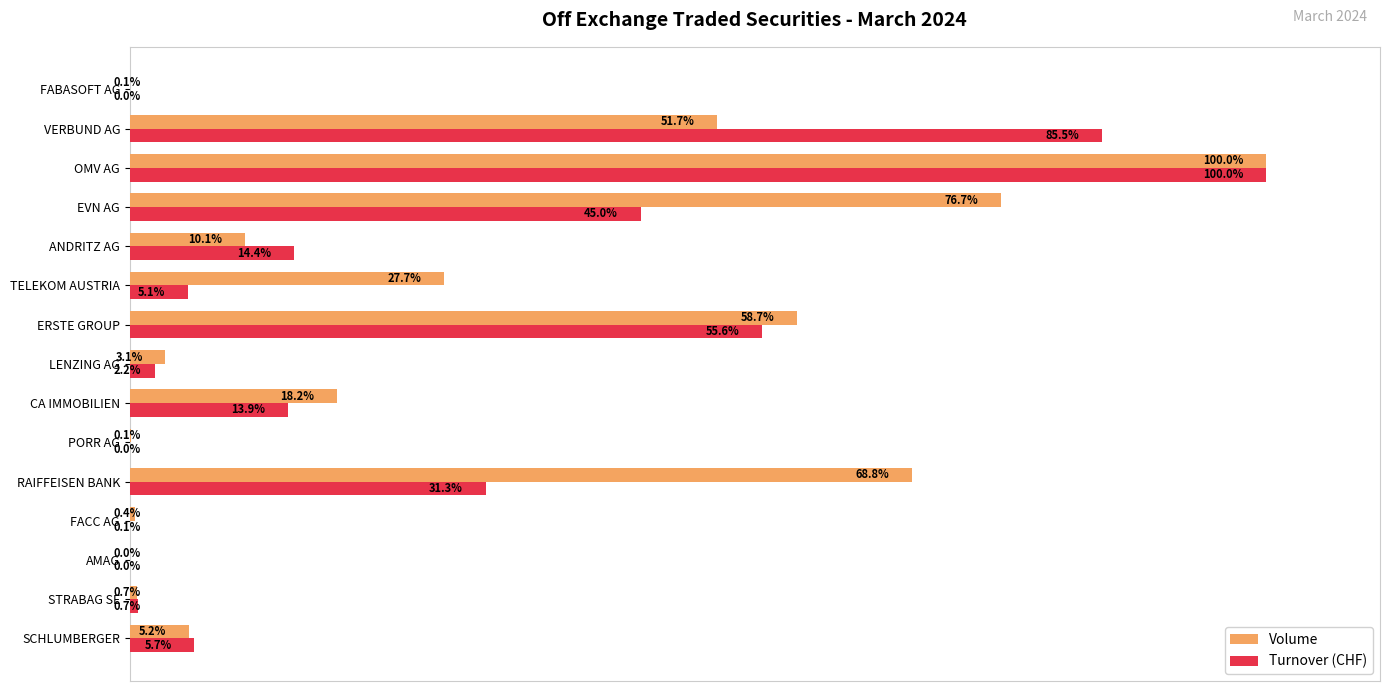

Is the value of Turnover (CHF) at FACC AG greater than the value of Volume at ERSTE GROUP?

No